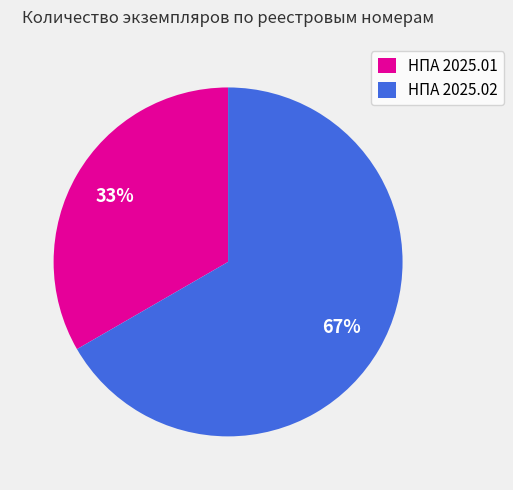

Which category has the smallest portion of the pie?

НПА 2025.01